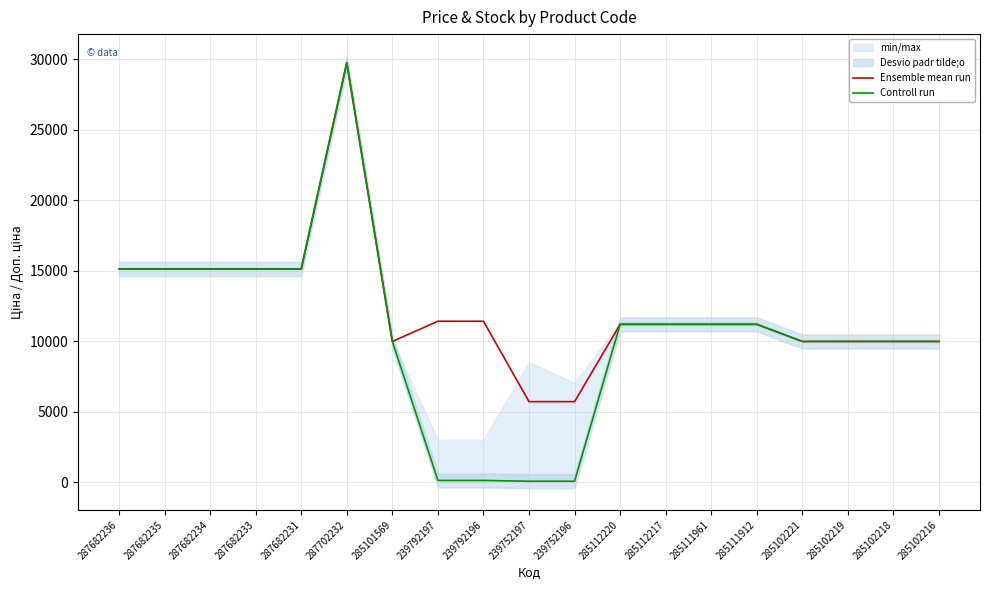

Reading left to right, list all the values displayed in this chart.

Ensemble mean run: 287682236=15120.0	287682235=15120.0	287682234=15120.0	287682233=15120.0	287682231=15120.0	287702232=29747.2	285101569=9975.0	239792197=11410.0	239792196=11410.0	239752197=5705.0	239752196=5705.0	285112220=11188.2	285112217=11188.2	285111961=11188.2	285111912=11188.2	285102221=9975.0	285102219=9975.0	285102218=9975.0	285102216=9975.0
Controll run: 287682236=15120.0	287682235=15120.0	287682234=15120.0	287682233=15120.0	287682231=15120.0	287702232=29747.2	285101569=9975.0	239792197=114.1	239792196=114.1	239752197=57.0	239752196=57.0	285112220=11188.2	285112217=11188.2	285111961=11188.2	285111912=11188.2	285102221=9975.0	285102219=9975.0	285102218=9975.0	285102216=9975.0